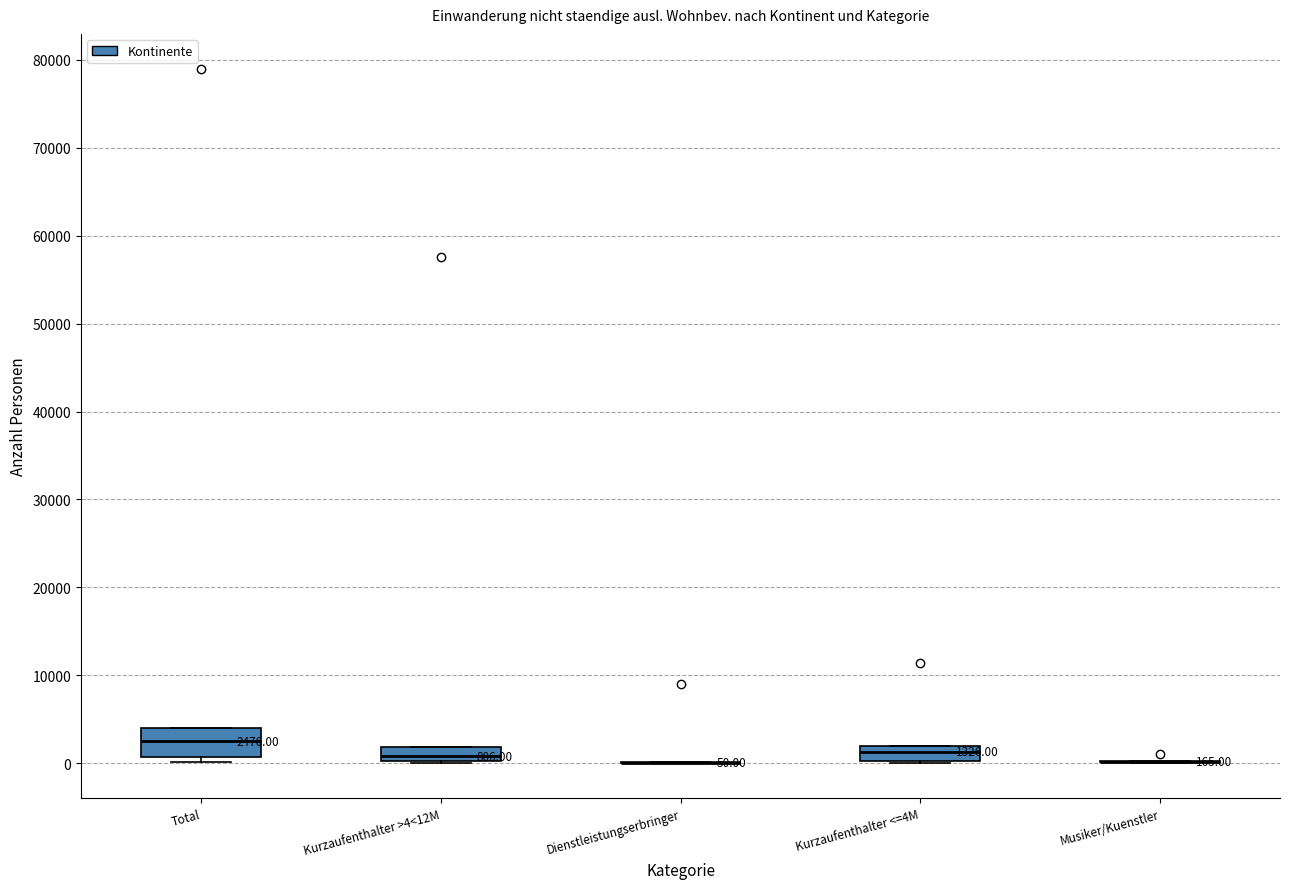

Comparing the boxes themselves (not the whiskers), which one is the tallest?

Total